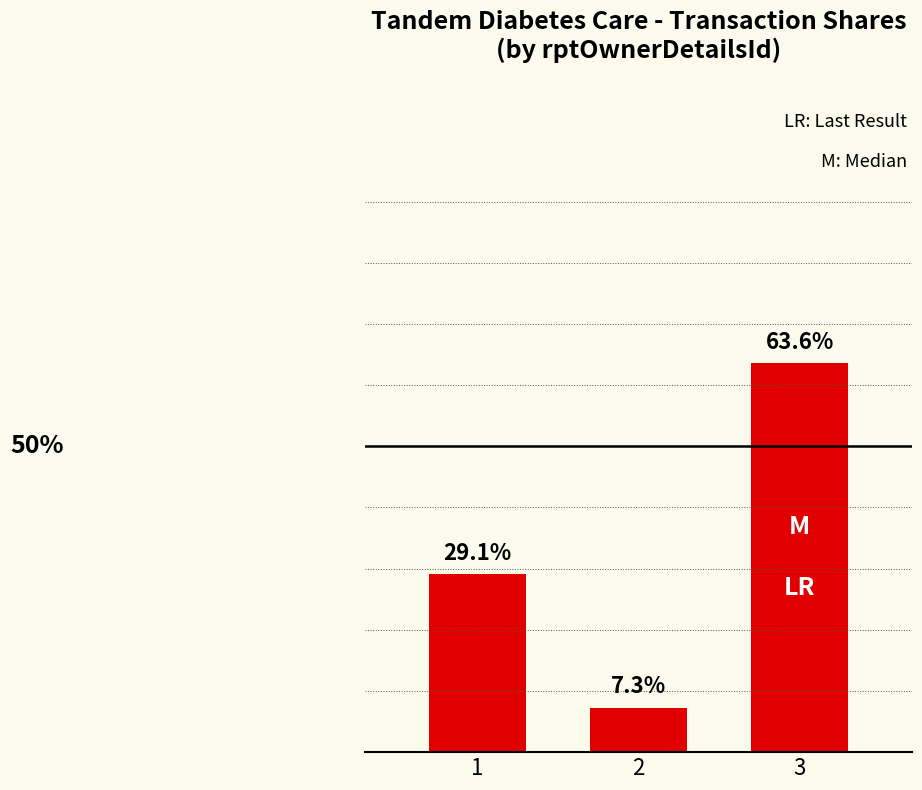

List the labels in order of value, smallest first.

2, 1, 3